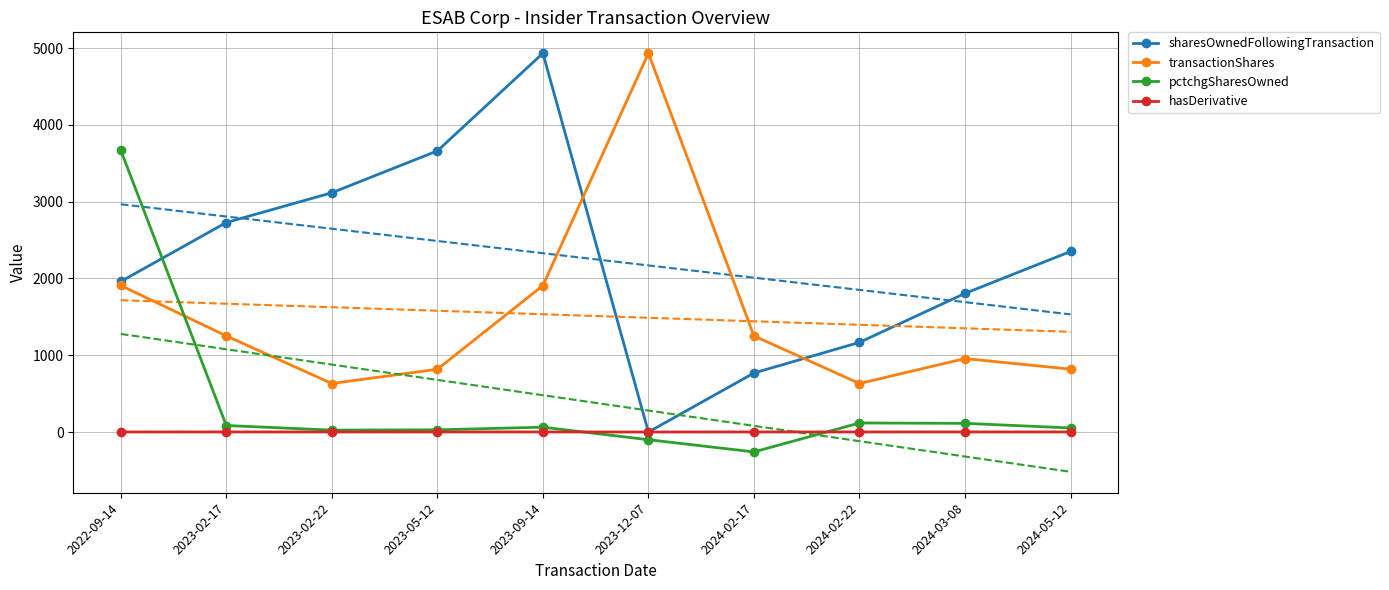

How many lines are shown in the chart?

4